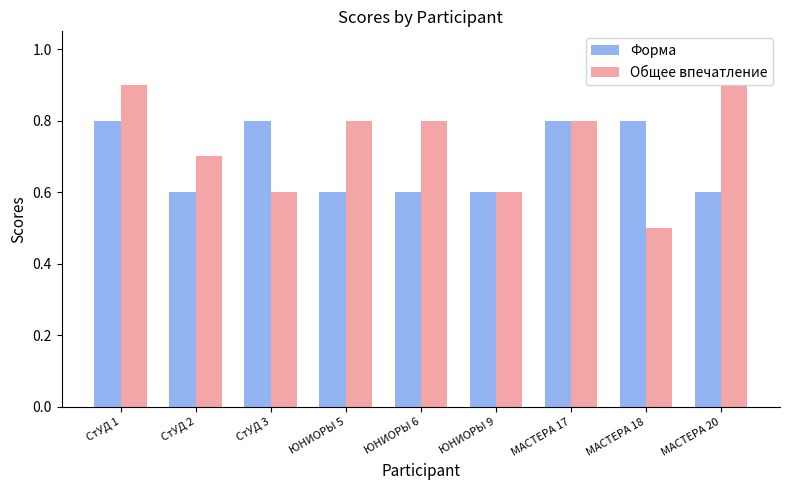

What is the difference between the maximum and minimum values in the Форма series?

0.2